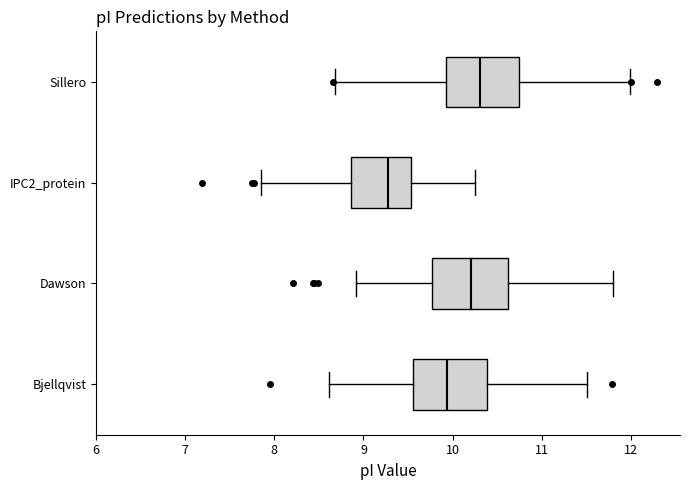

Where is the right edge of the box for Dawson on the x-axis? The values are not printed on the chart, so give them approximately, as read against the axis.

10.6